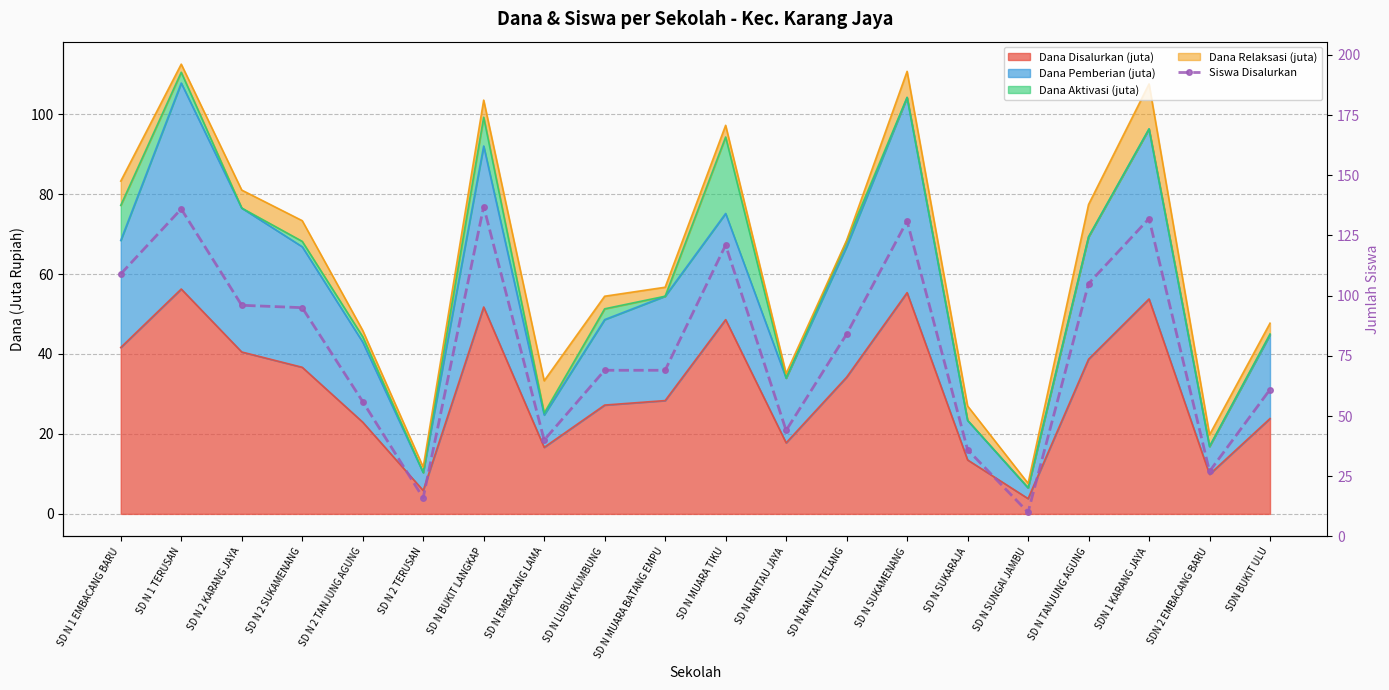

What is the label of the 7th point from the right?

SD N SUKAMENANG